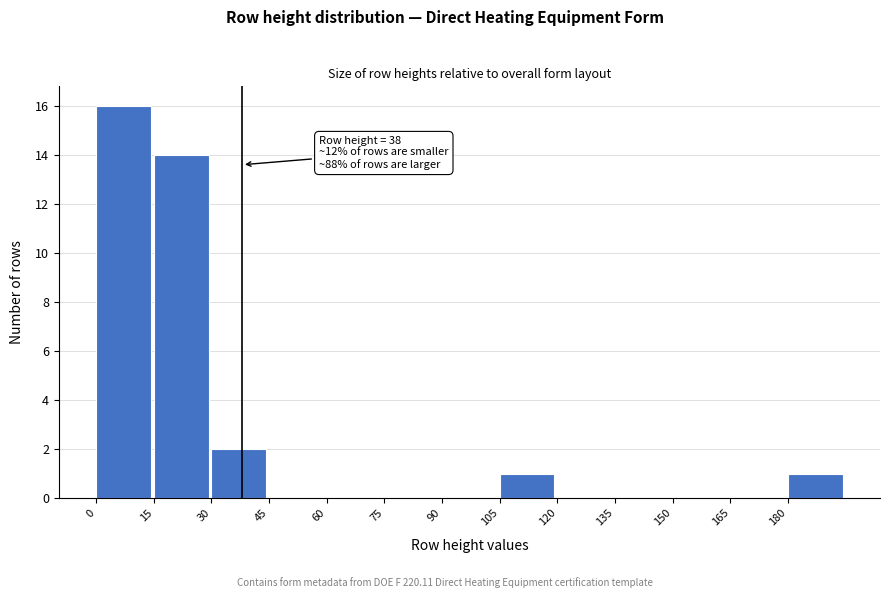

Which range on the x-axis has the tallest bar?

0 to 15